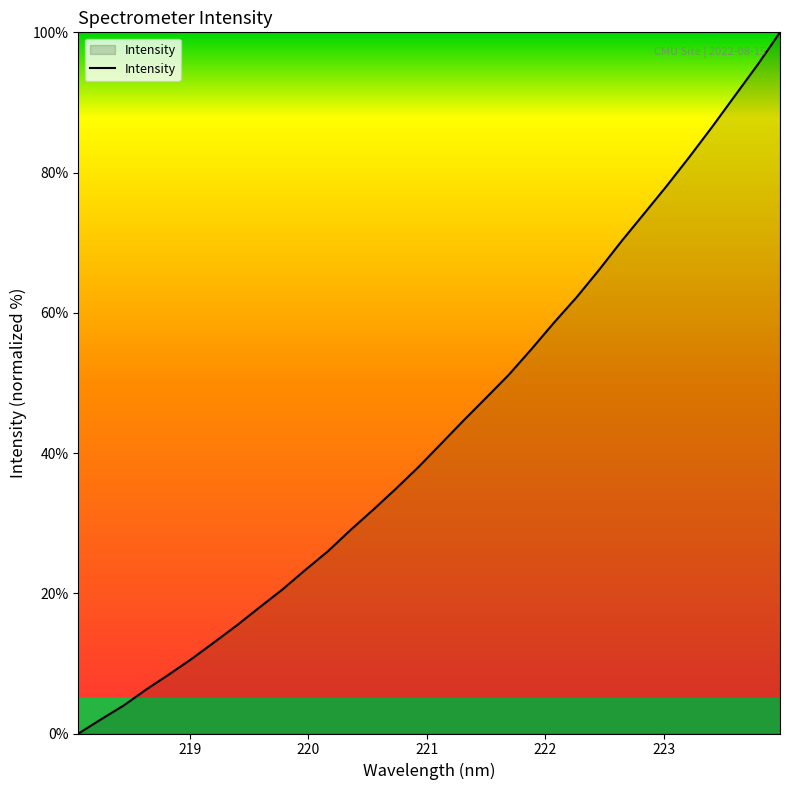

Does the chart have visible grid lines?

No